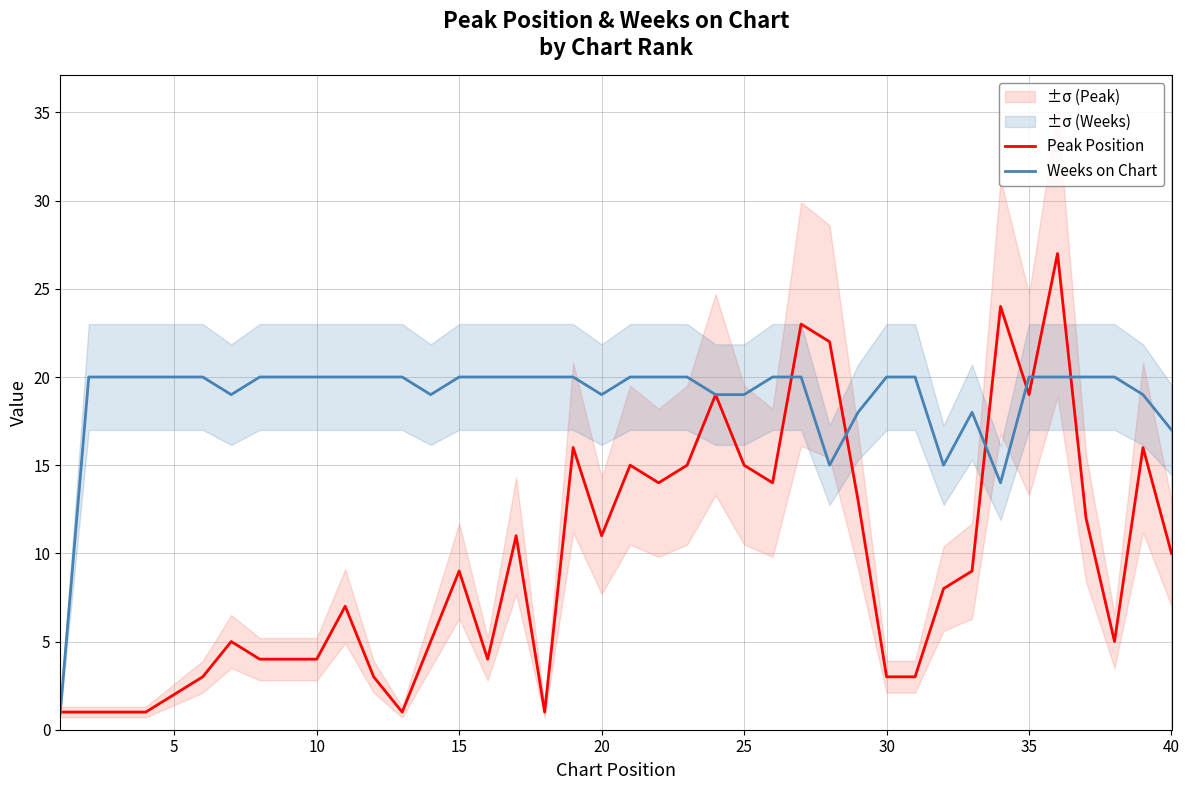

What is the average value of the Peak Position series?

10